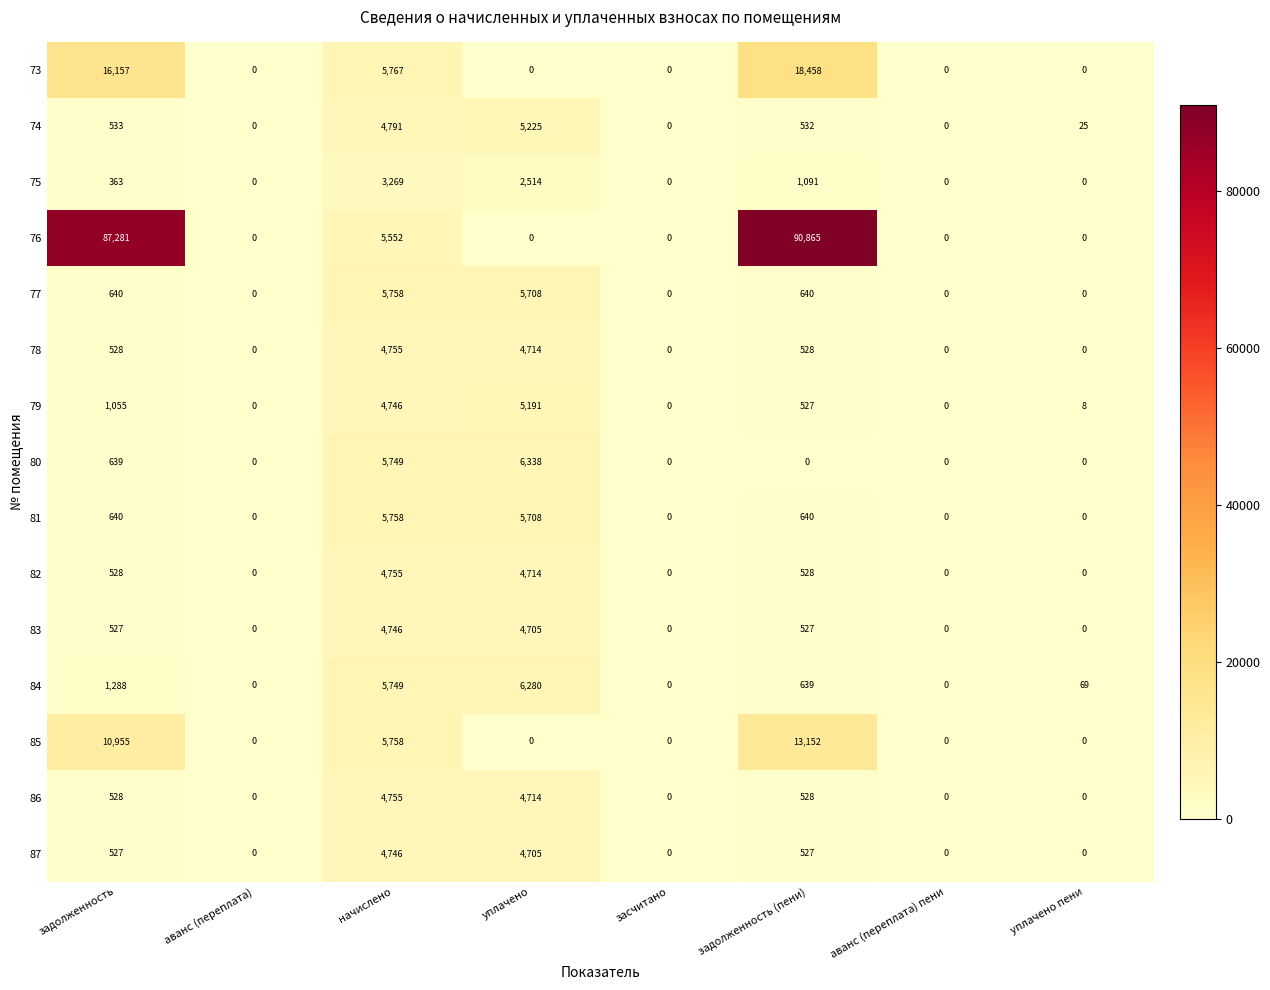

True or false: 86 has a value of 528.4 at задолженность.

True